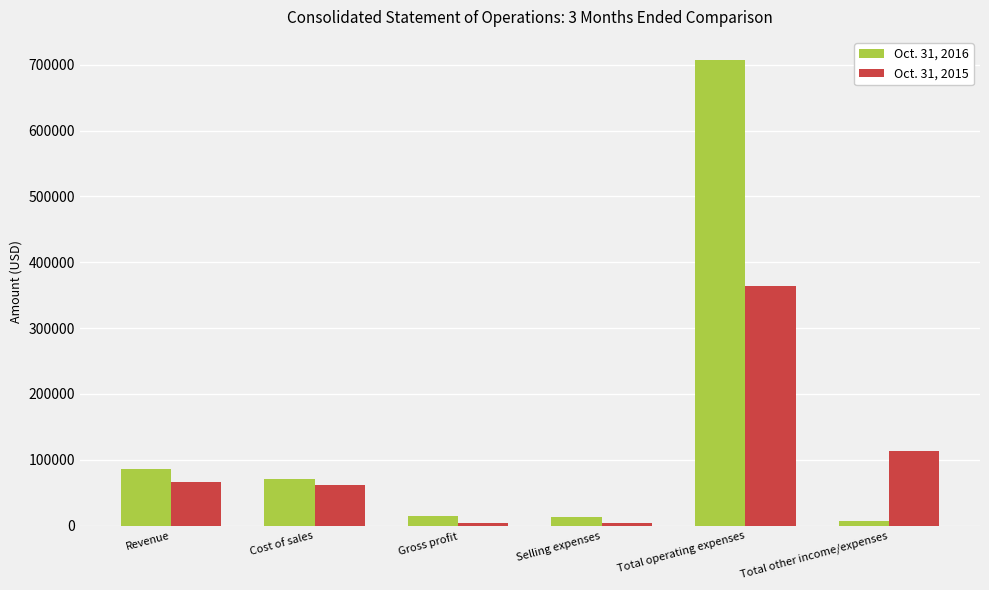

What is the label of the 2nd bar from the right?

Total operating expenses